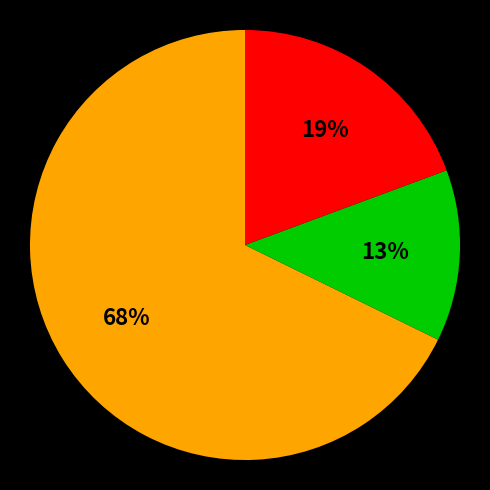

Is there any slice that represents more than half of the pie?

Yes